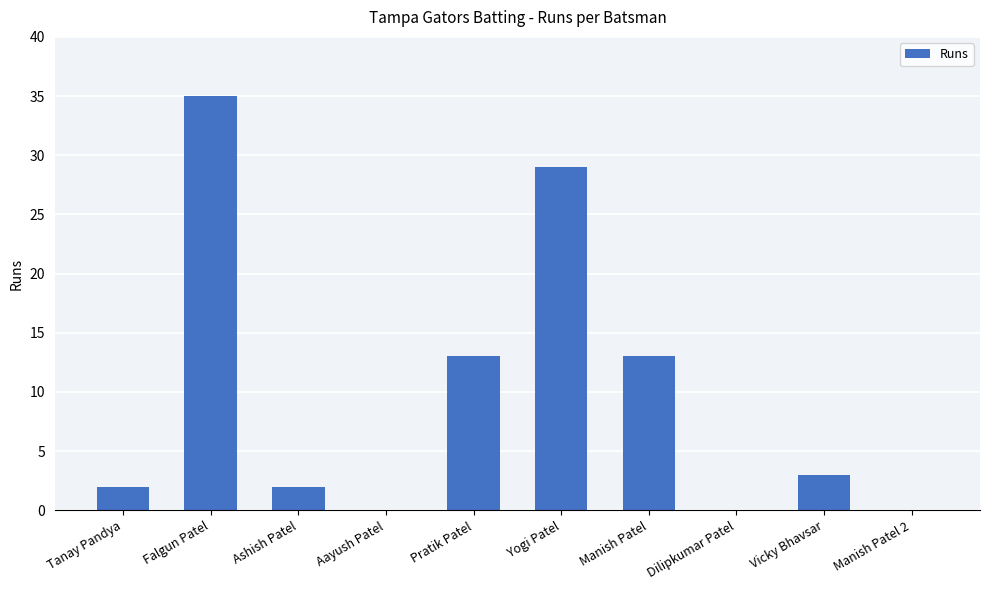

What is the change in value from Pratik Patel to Manish Patel 2?

-13